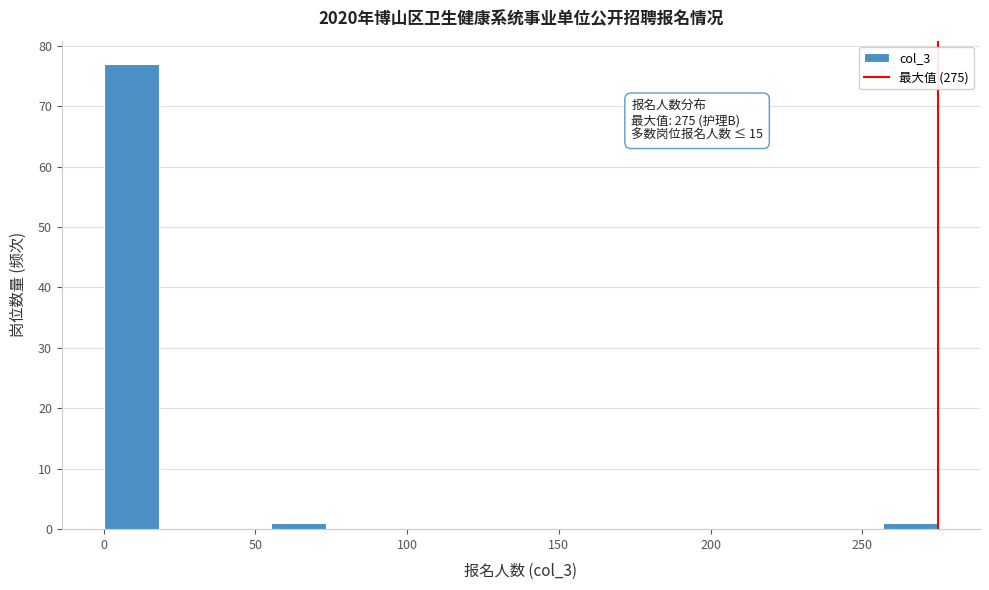

Read against the x-axis, roughly where is the centre of the tallest bar?

10